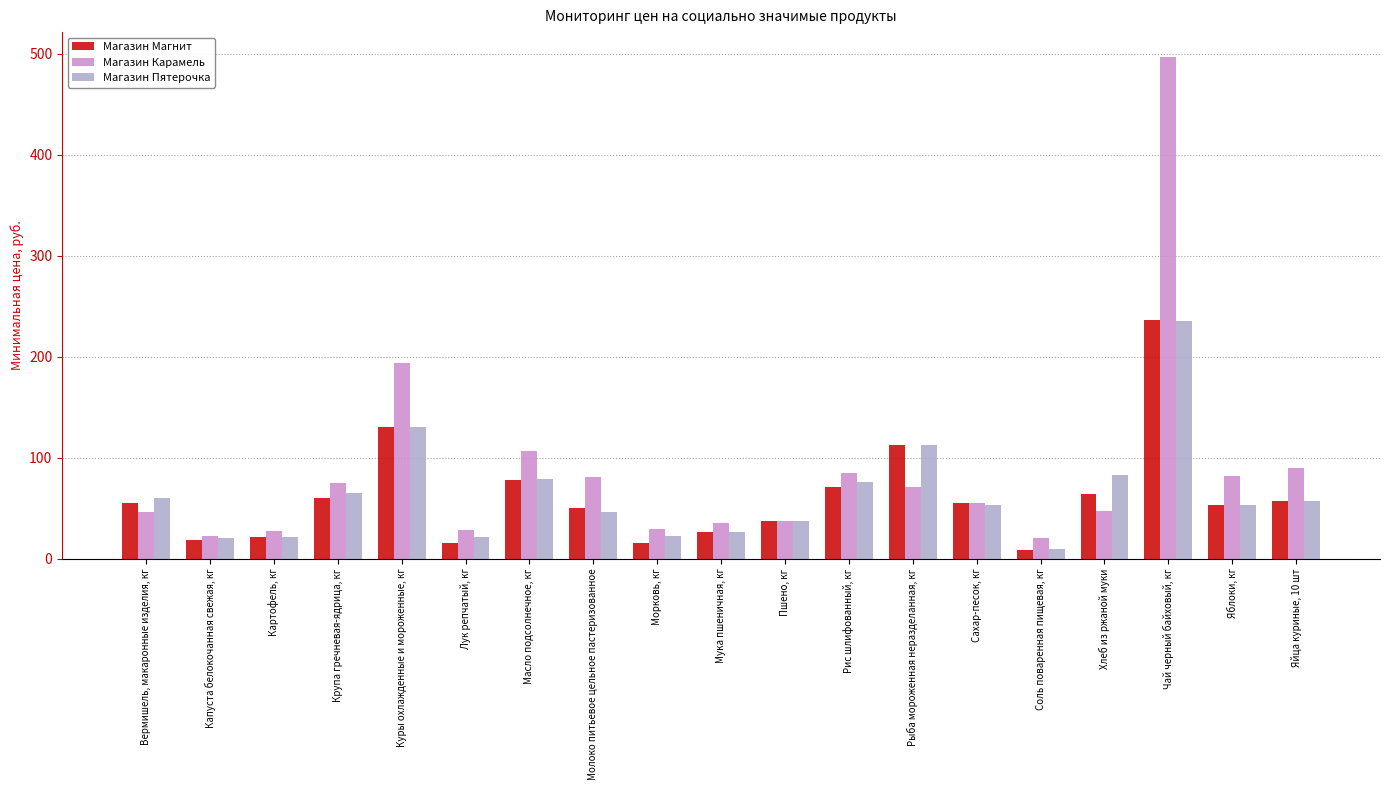

How many data points in Магазин Пятерочка are less than 52?

8